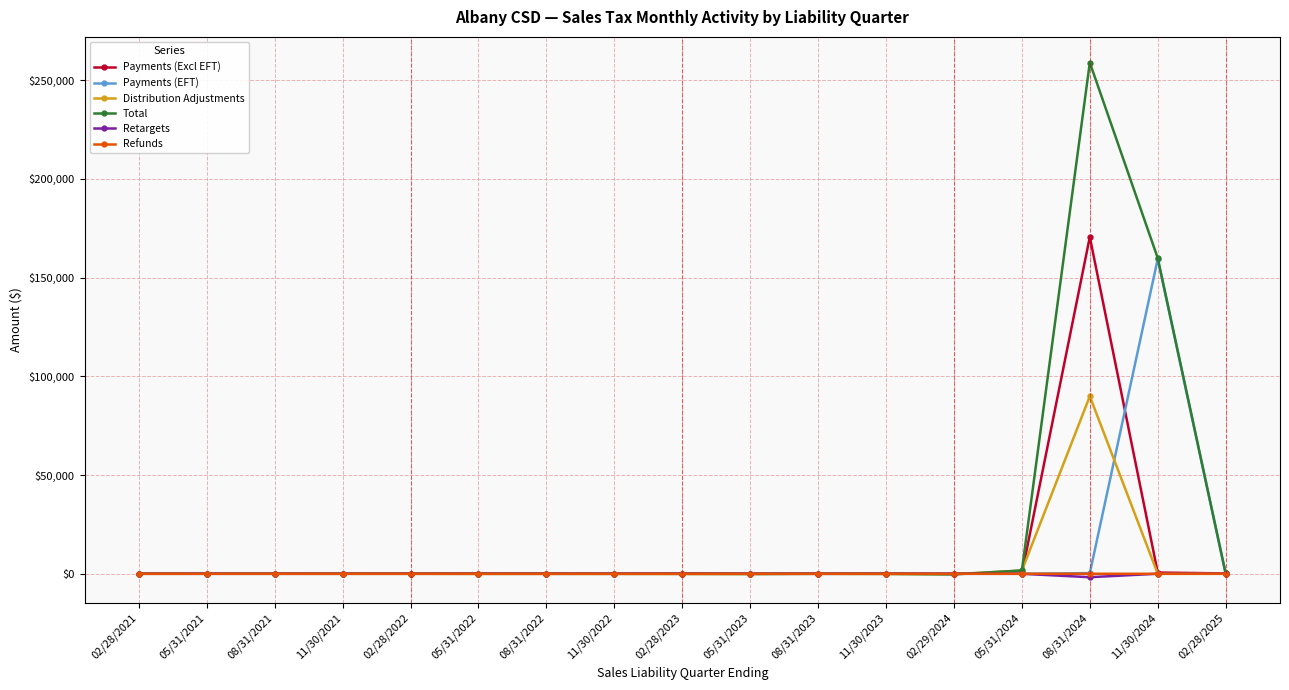

How many values in the Retargets series are below 4?

8